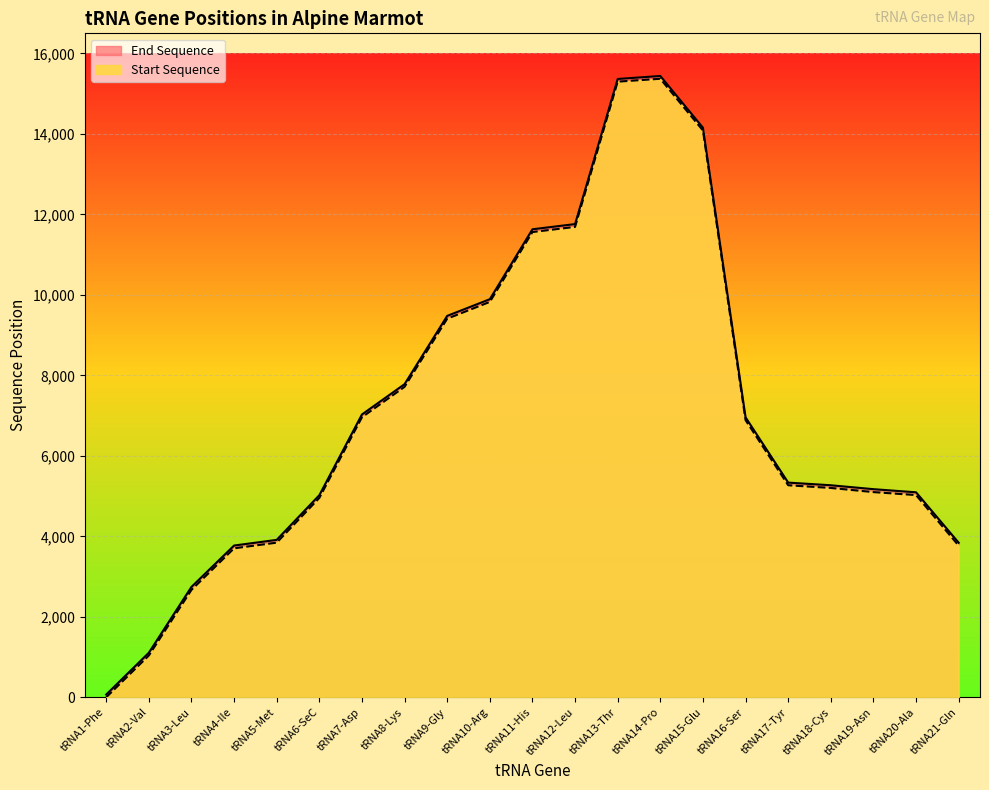

True or false: Start Sequence and End Sequence cross at least once.

False